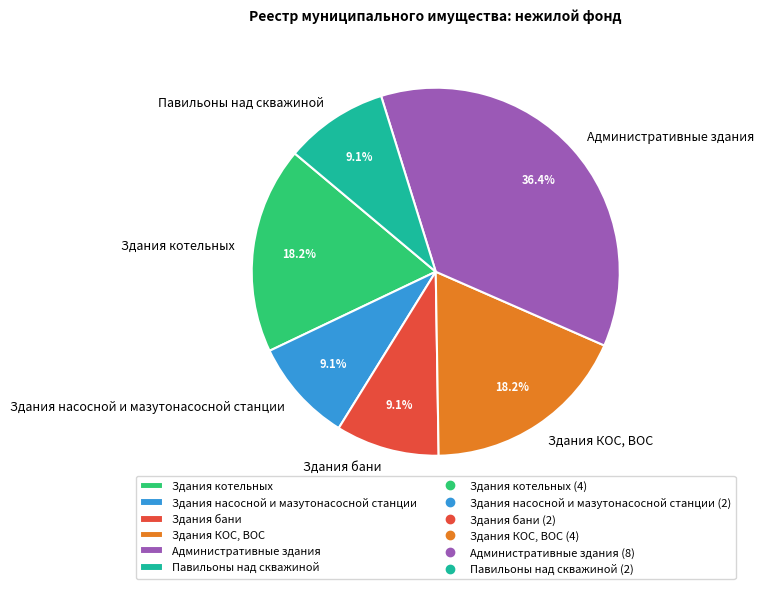

How much of the chart is everything except Здания бани?

90.9%